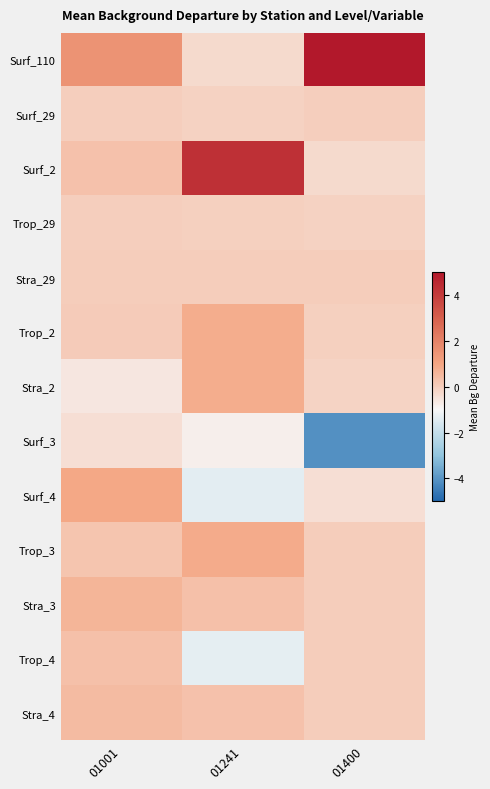

Which category has the highest value across all series?

01400